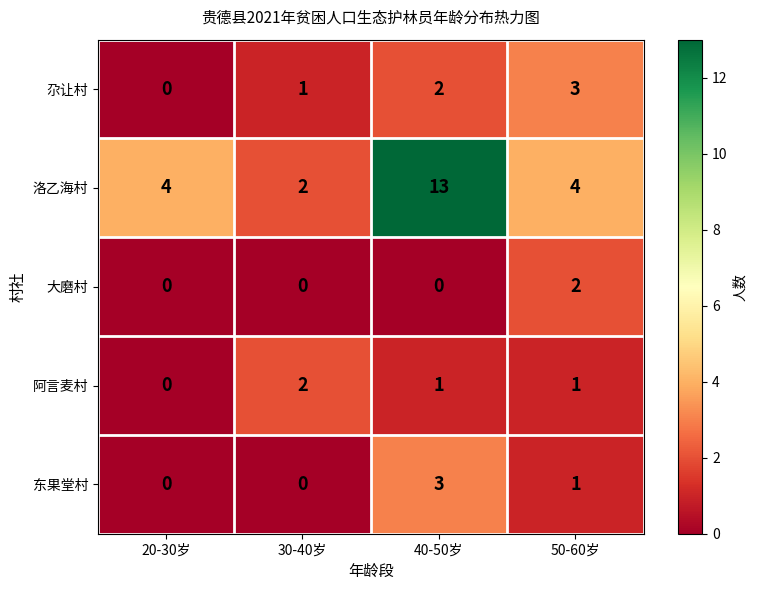

Reading left to right, transcribe all the data shown in this chart.

尕让村: 20-30岁=0	30-40岁=1	40-50岁=2	50-60岁=3
洛乙海村: 20-30岁=4	30-40岁=2	40-50岁=13	50-60岁=4
大磨村: 20-30岁=0	30-40岁=0	40-50岁=0	50-60岁=2
阿言麦村: 20-30岁=0	30-40岁=2	40-50岁=1	50-60岁=1
东果堂村: 20-30岁=0	30-40岁=0	40-50岁=3	50-60岁=1